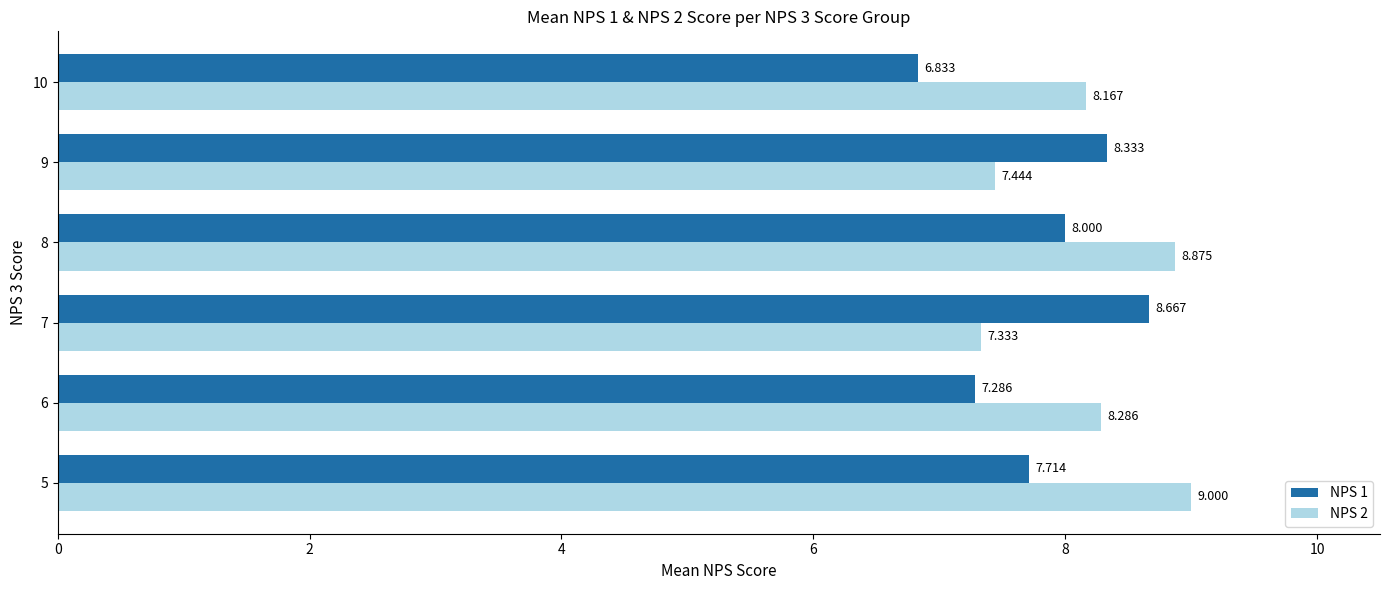

The value of NPS 2 at 8 is 8.9. True or false?

True